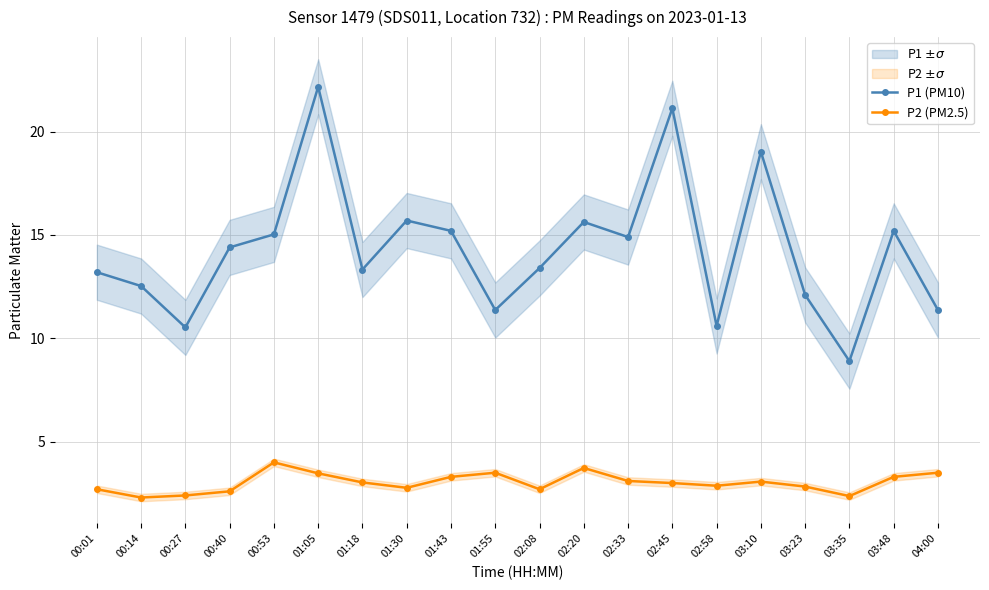

Reading left to right, list all the values displayed in this chart.

P1 (PM10): 00:01=13.2	00:14=12.5	00:27=10.5	00:40=14.4	00:53=15.0	01:05=22.2	01:18=13.3	01:30=15.7	01:43=15.2	01:55=11.4	02:08=13.4	02:20=15.6	02:33=14.9	02:45=21.1	02:58=10.6	03:10=19.0	03:23=12.1	03:35=8.9	03:48=15.2	04:00=11.4
P2 (PM2.5): 00:01=2.7	00:14=2.3	00:27=2.4	00:40=2.6	00:53=4.0	01:05=3.5	01:18=3.0	01:30=2.8	01:43=3.3	01:55=3.5	02:08=2.7	02:20=3.7	02:33=3.1	02:45=3.0	02:58=2.9	03:10=3.1	03:23=2.8	03:35=2.4	03:48=3.3	04:00=3.5